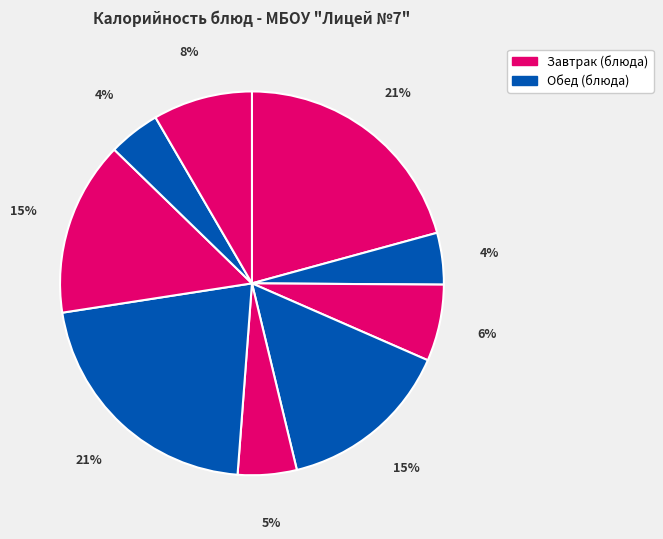

How many segments does this pie chart have?

9